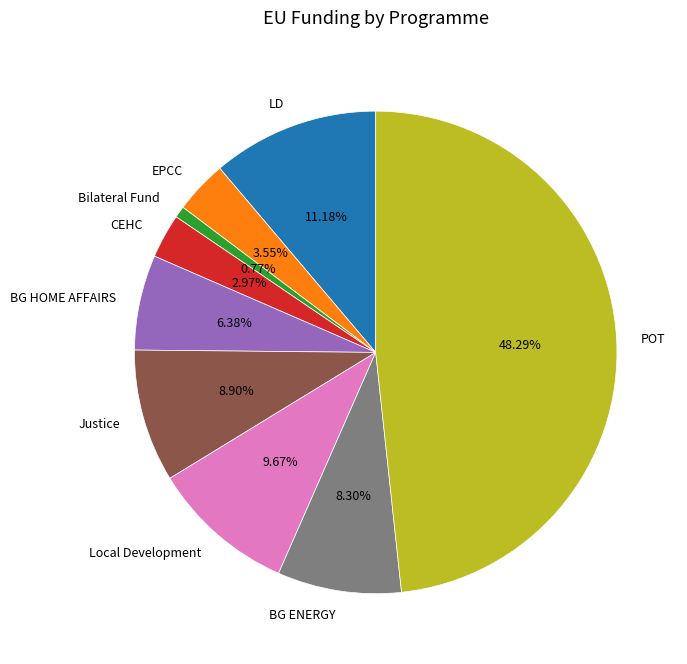

Is there a majority slice in this chart?

No